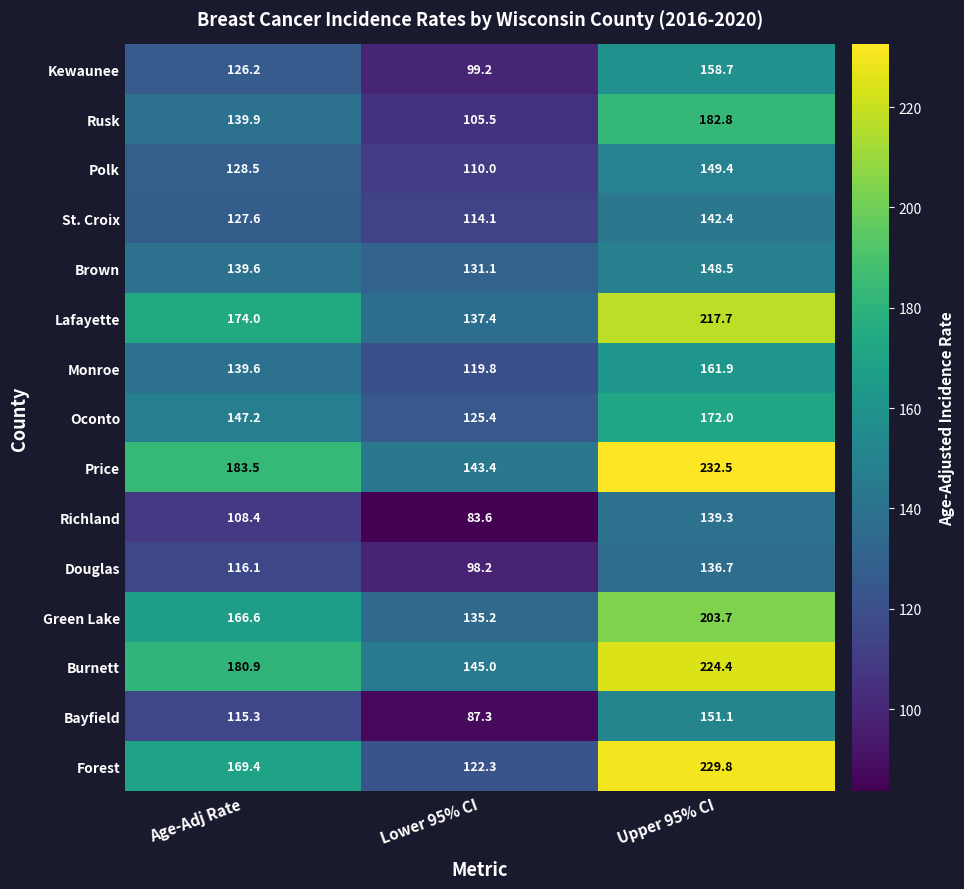

What is the difference between the St. Croix values at Lower 95% CI and Age-Adj Rate?

13.5